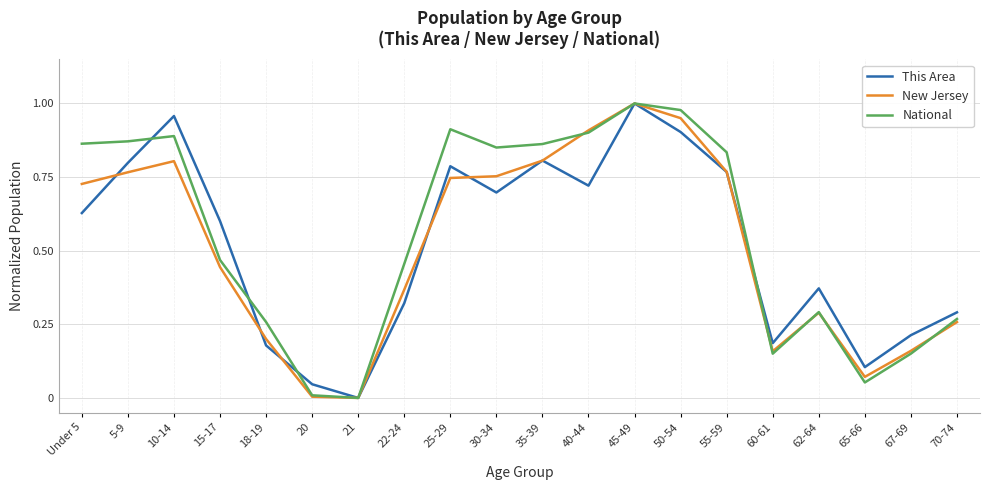

Between 55-59 and 62-64, which series saw the biggest shift?

National